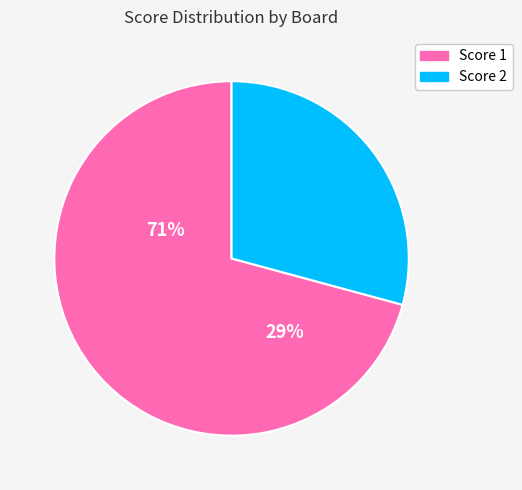

Is there any slice that represents more than half of the pie?

Yes